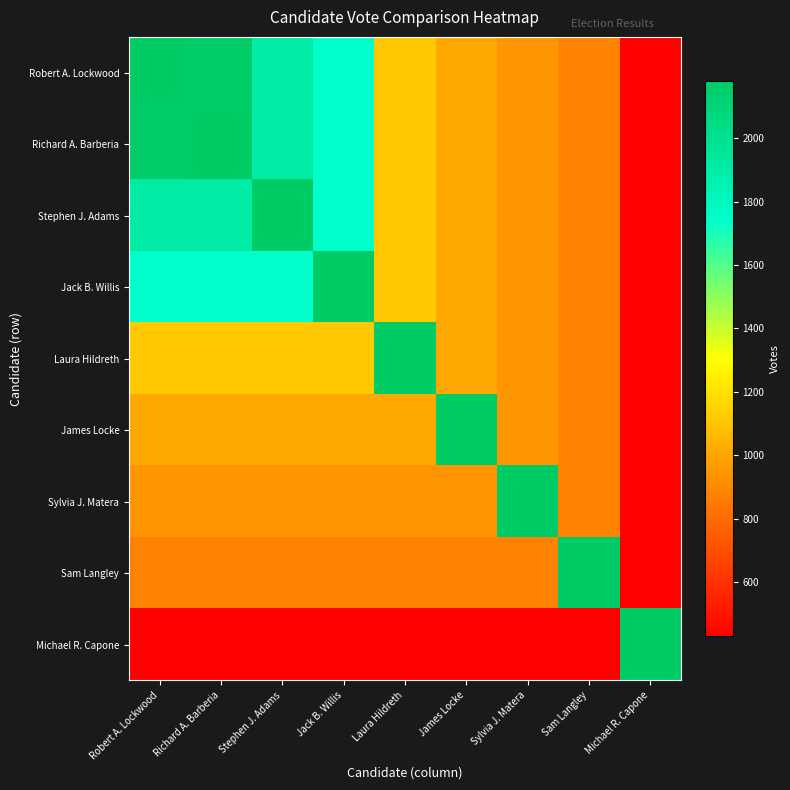

At which category is the sum across all series the highest?

Robert A. Lockwood